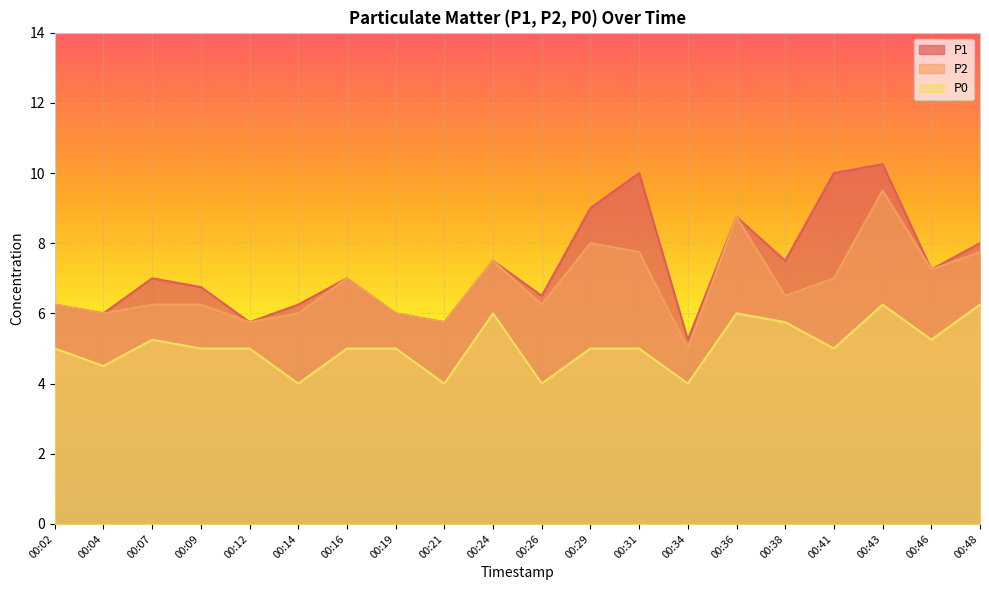

Does the chart display data point markers on the line(s)?

No